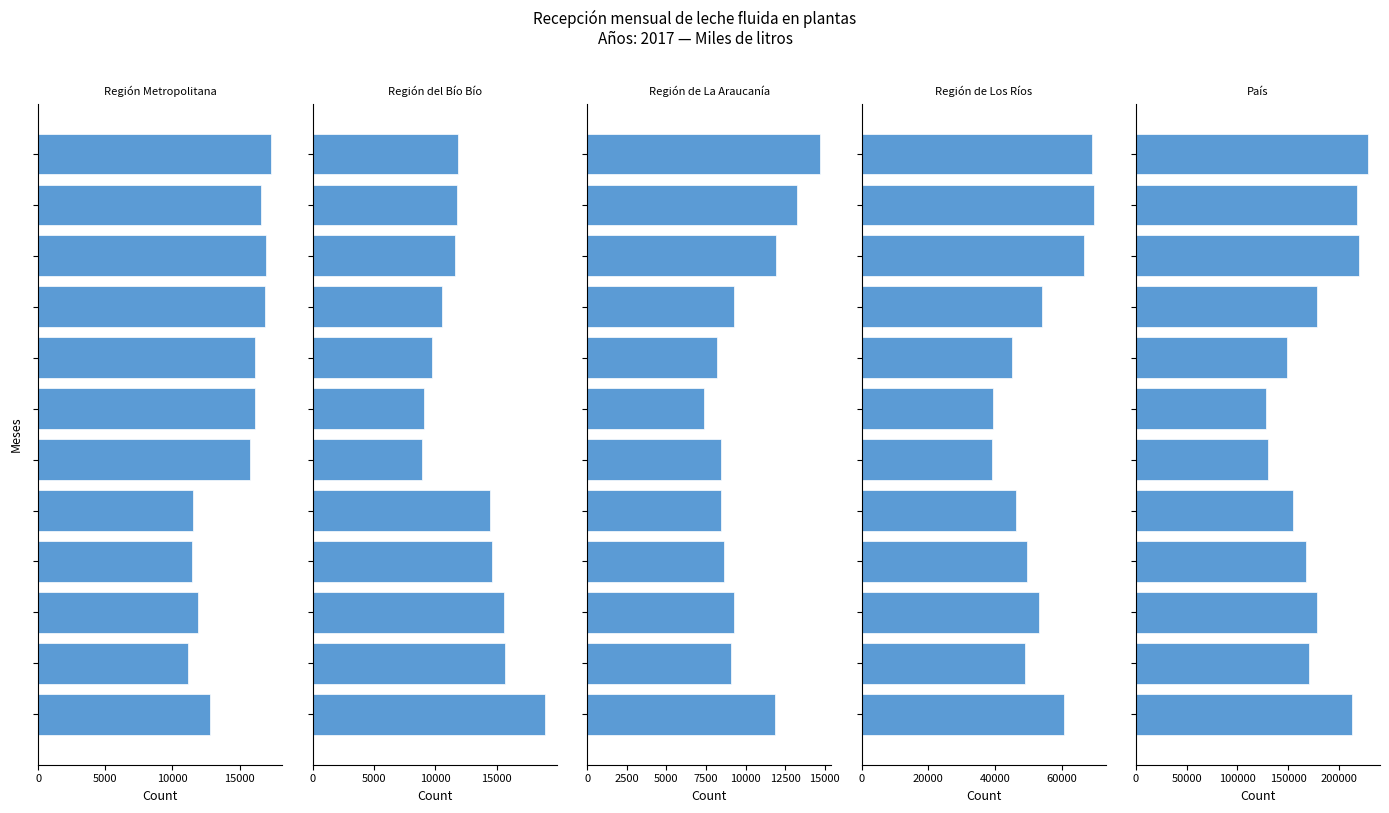

What is the difference between the Región de Los Ríos values at 5000 and 5?

9859.1